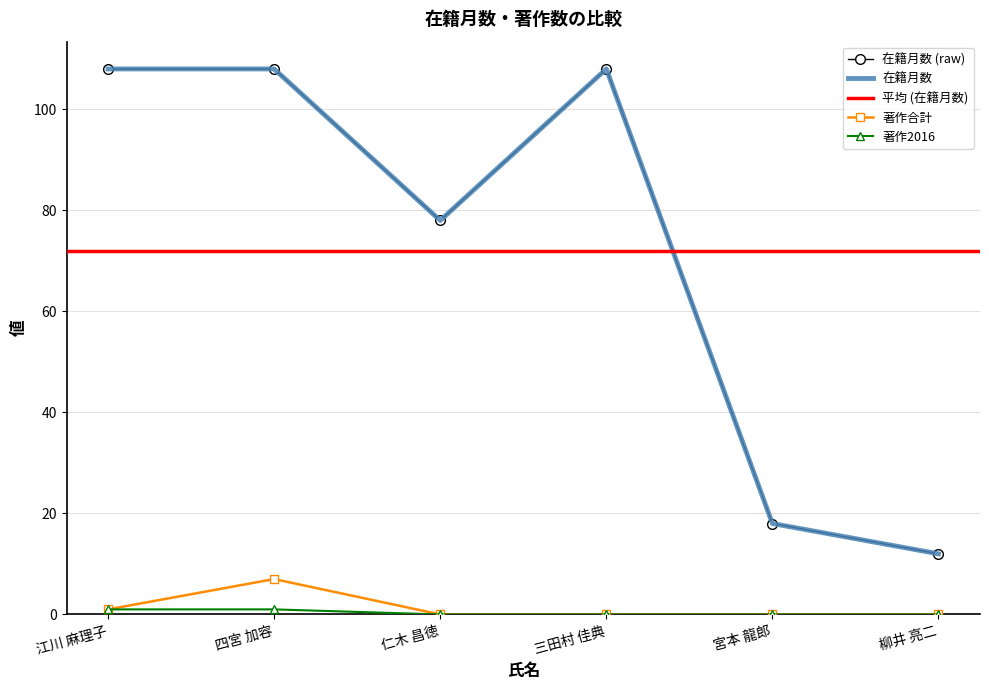

The 在籍月数 series shows 12 at 柳井 亮二. True or false?

True